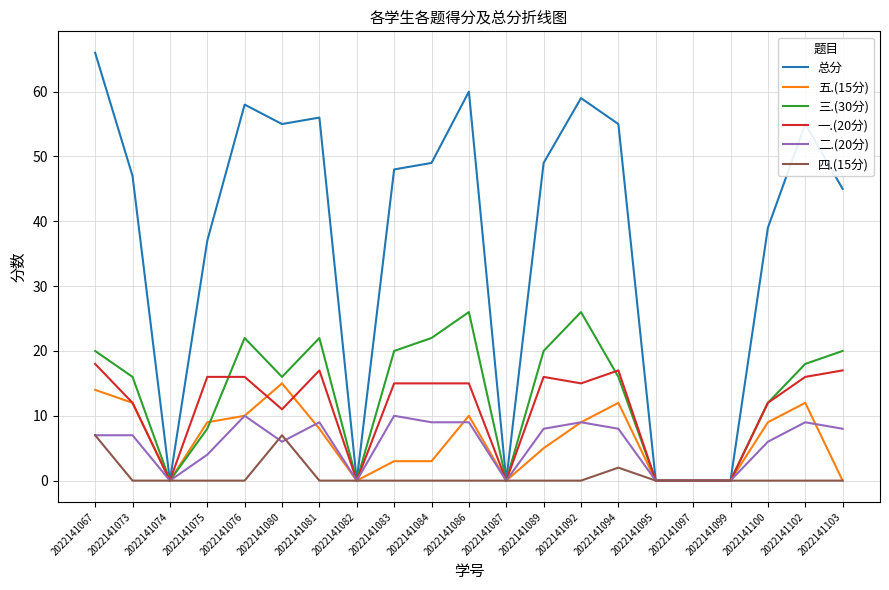

What is the difference between the maximum and minimum values in the 总分 series?

66